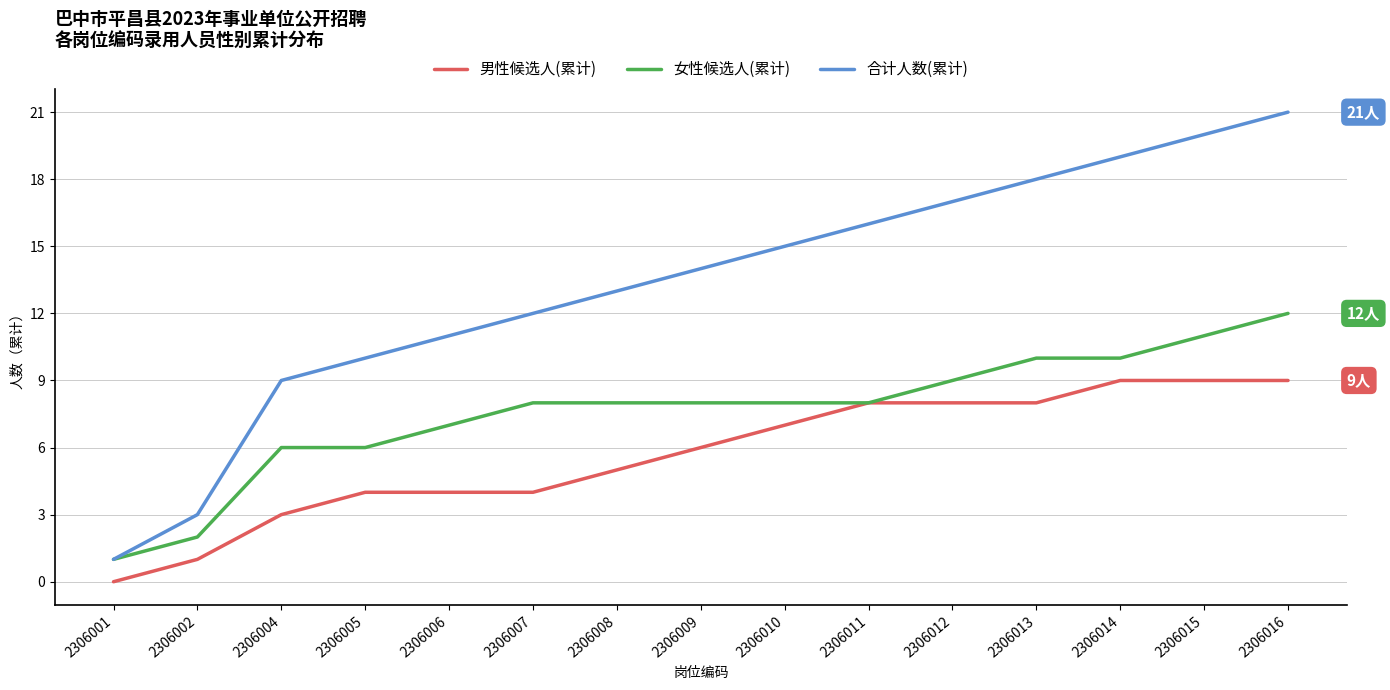

What is the lowest value of the 合计人数(累计) series?

1